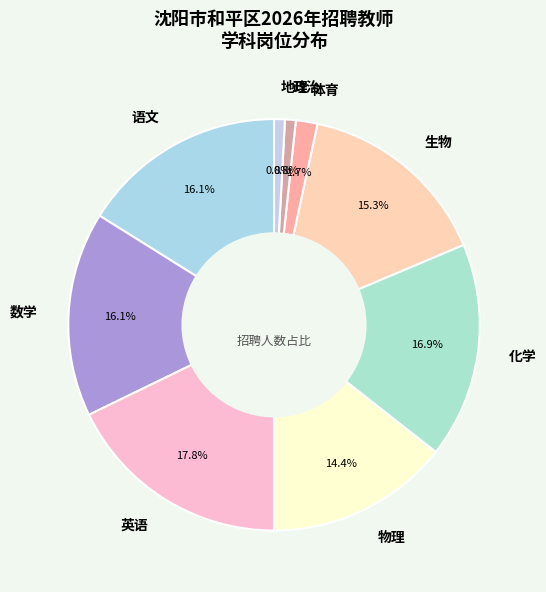

Which category has the biggest portion of the pie?

英语